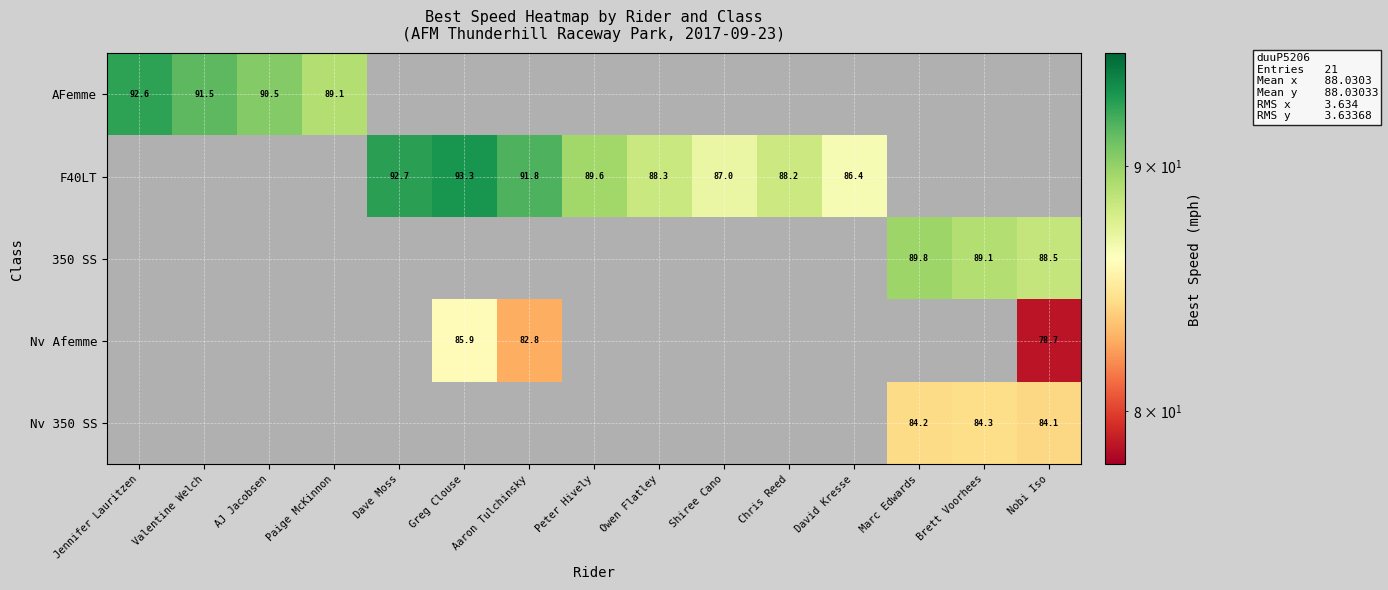

How many series are shown in this chart?

5